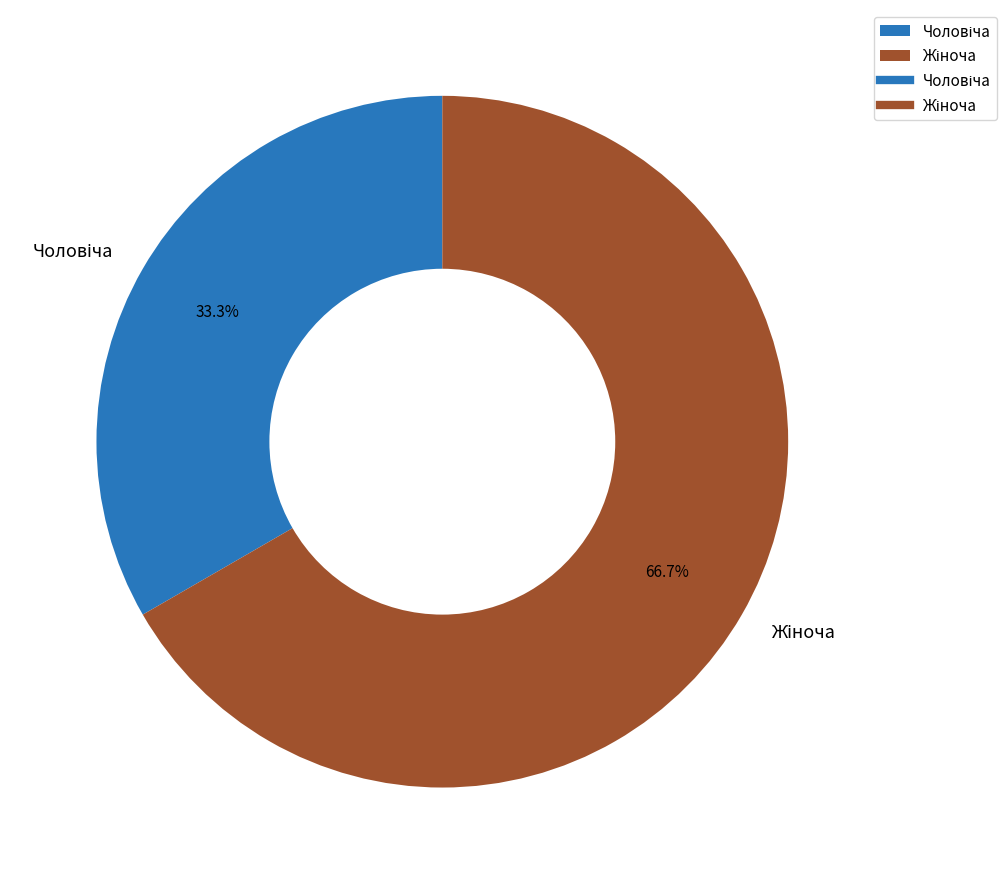

Does any single category account for the majority?

Yes